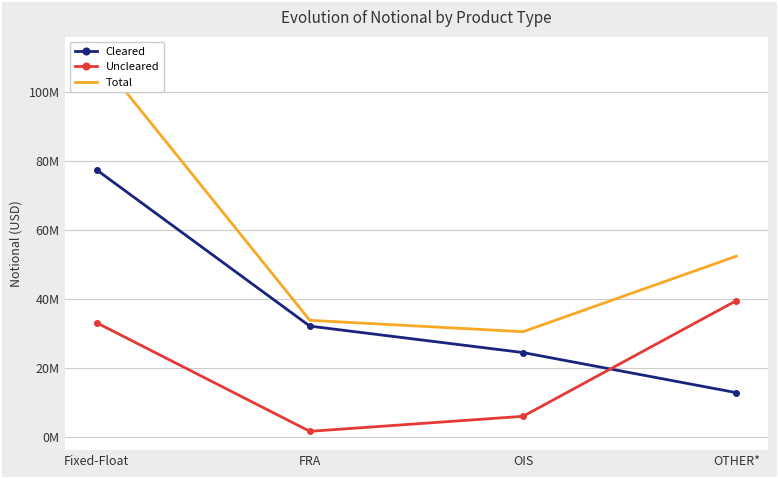

The value of Uncleared at Fixed-Float is 33177875. True or false?

True